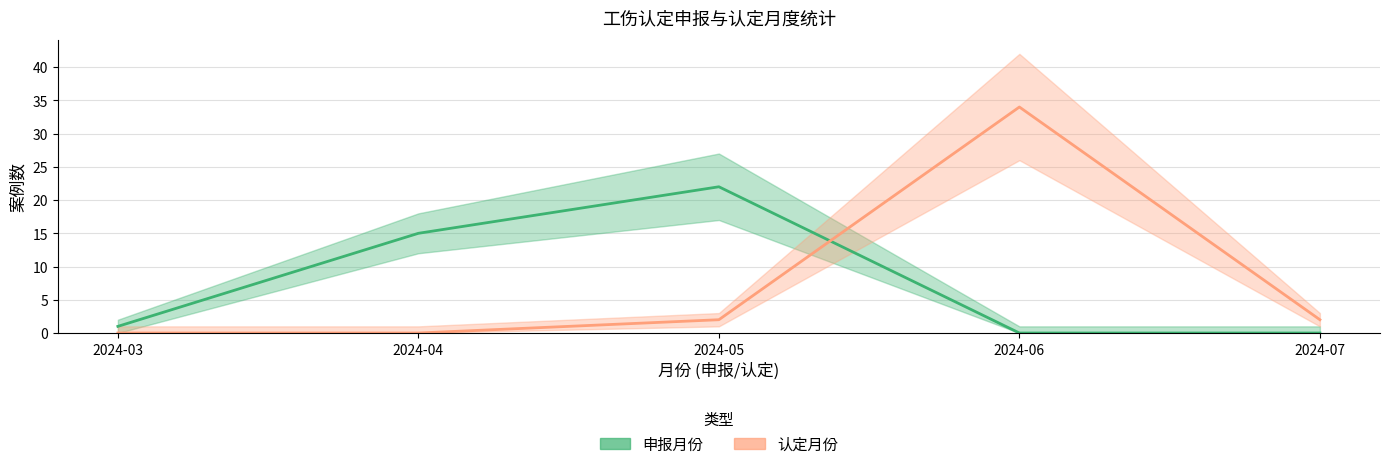

At which category is the sum across all series the highest?

2024-06